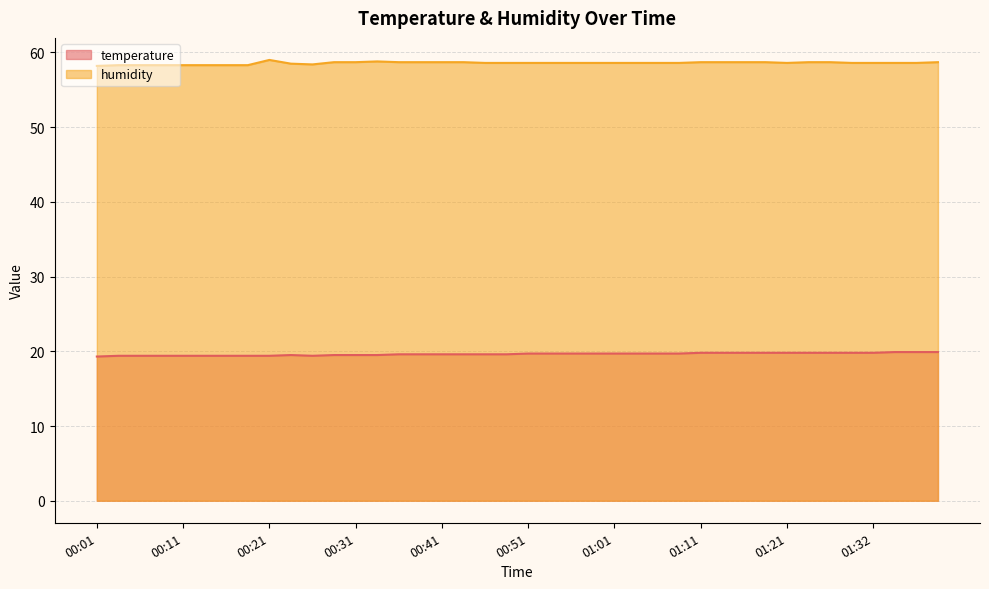

What is the sum of all temperature values?

785.0